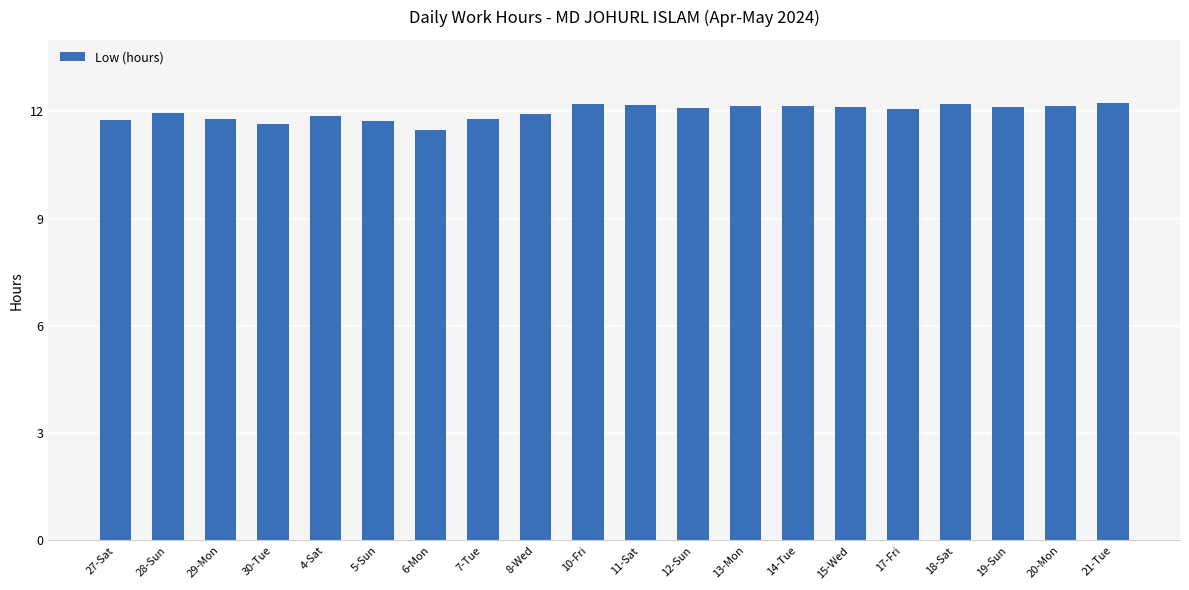

What is the change in value from 5-Sun to 10-Fri?

+0.5